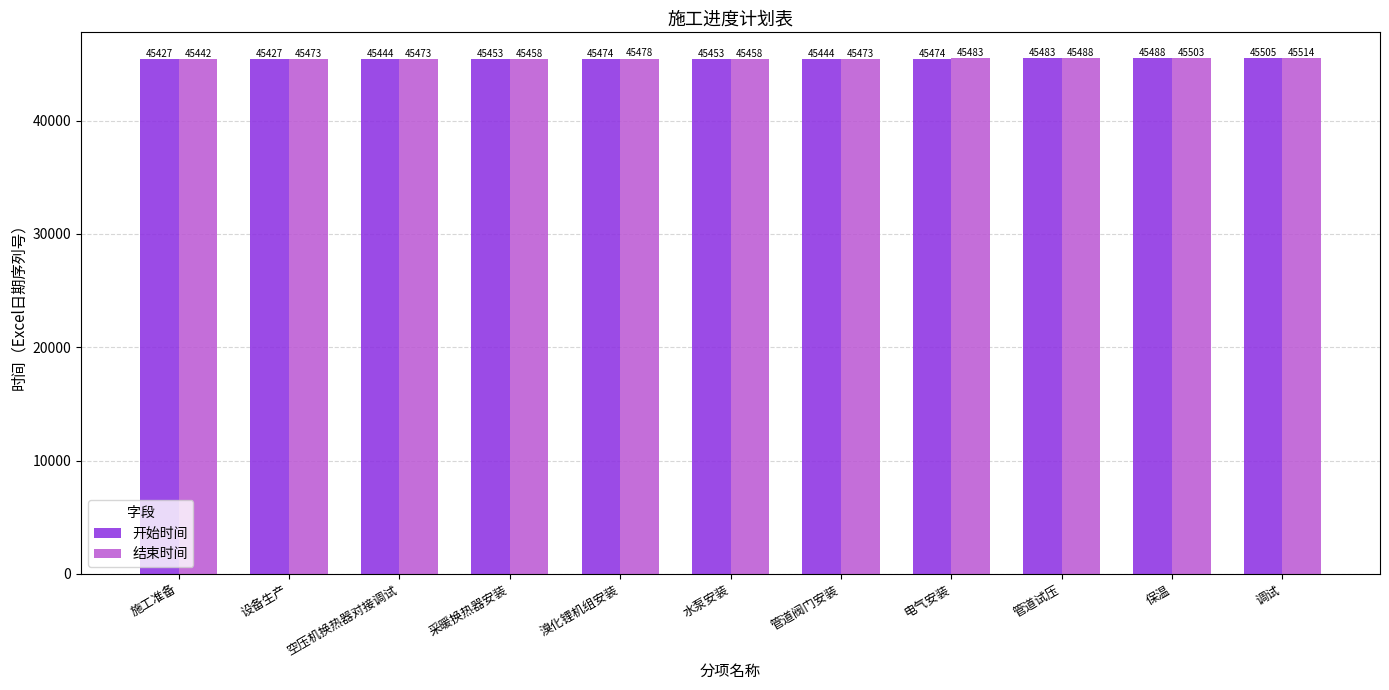

What is the sum of the 结束时间 values at 空压机换热器对接调试 and 电气安装?

90956